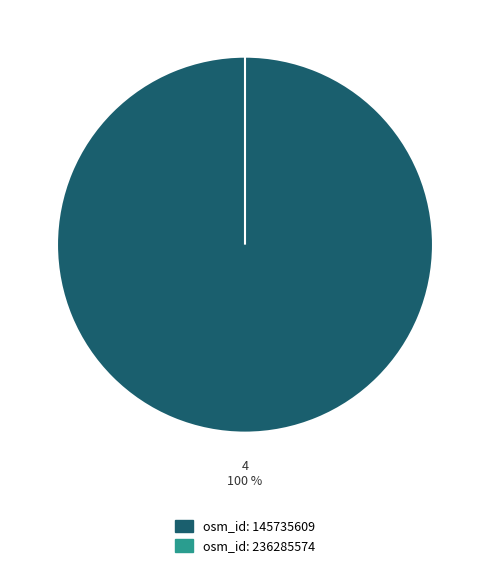

What is the majority slice?

145735609